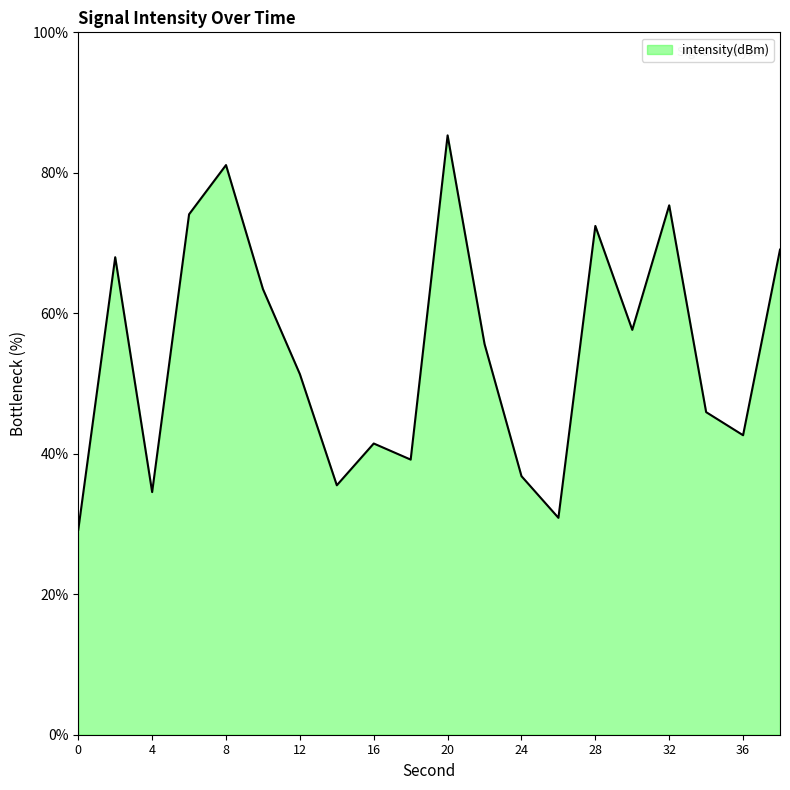

What is the greatest value displayed?

85.3